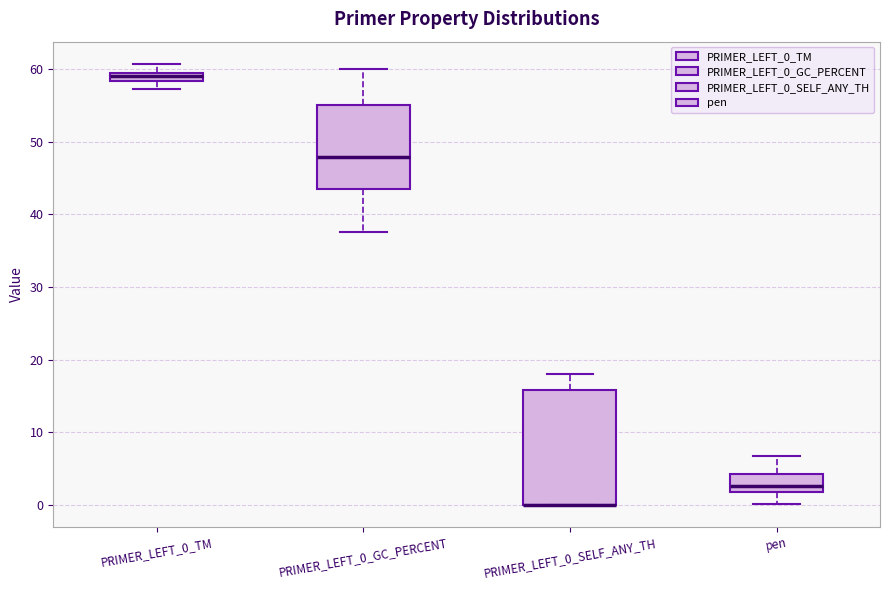

Comparing the boxes themselves (not the whiskers), which one is the tallest?

PRIMER_LEFT_0_SELF_ANY_TH